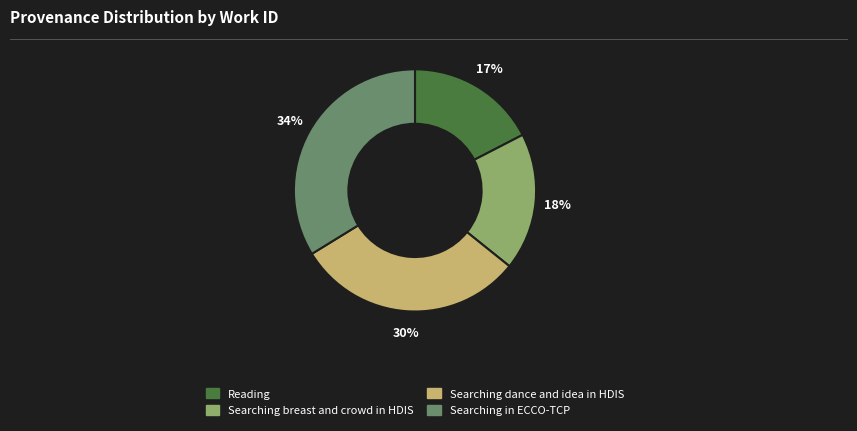

Approximately how many times larger is the value at Searching breast and crowd in HDIS compared to Reading?

1.1